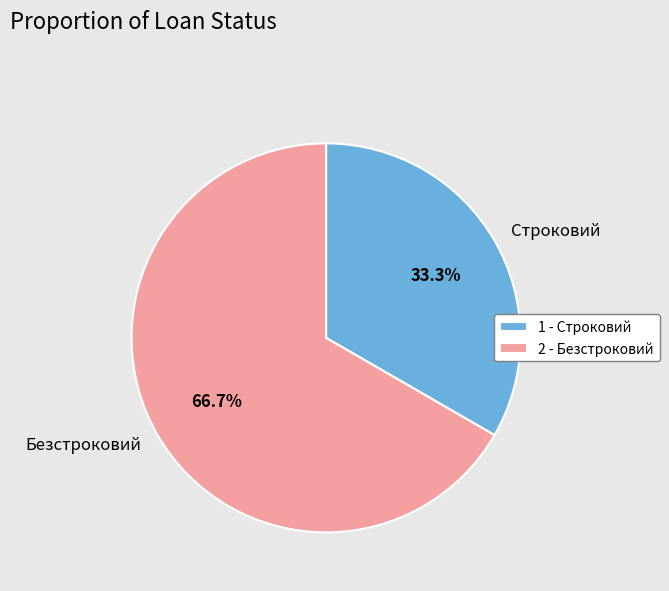

Combined, do 1 - Строковий and 2 - Безстроковий account for over 50%?

Yes